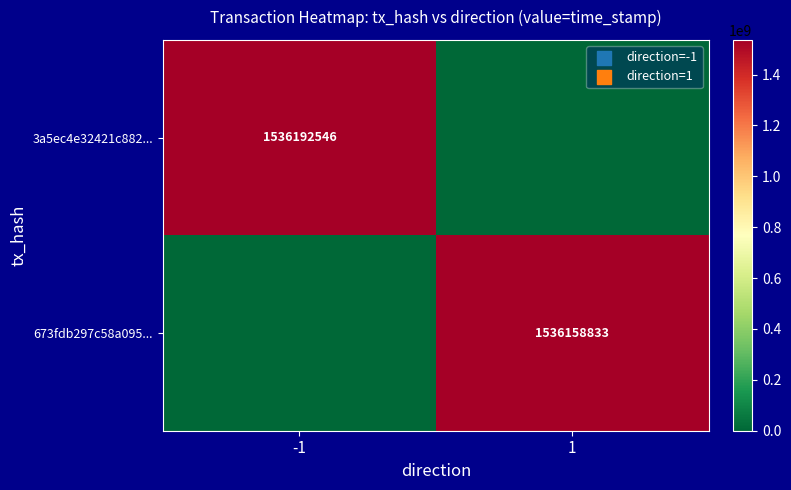

True or false: 3a5ec4e32421c882... has a value of 347963083 at -1.

False